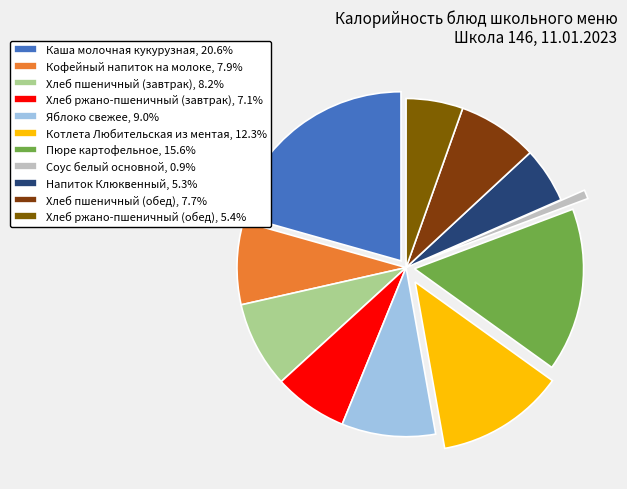

Does any single category account for the majority?

No